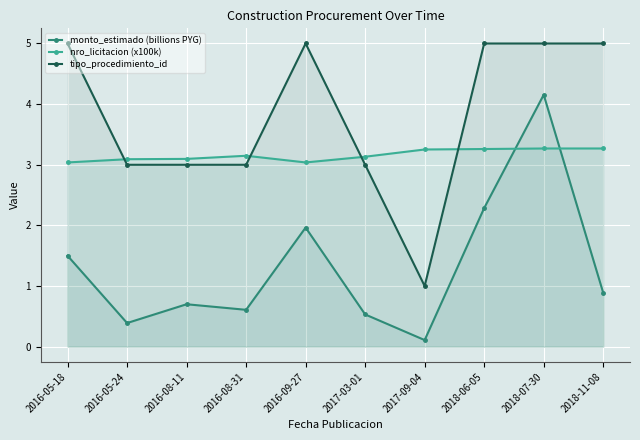

At which label does tipo_procedimiento_id reach its peak?

2016-05-18